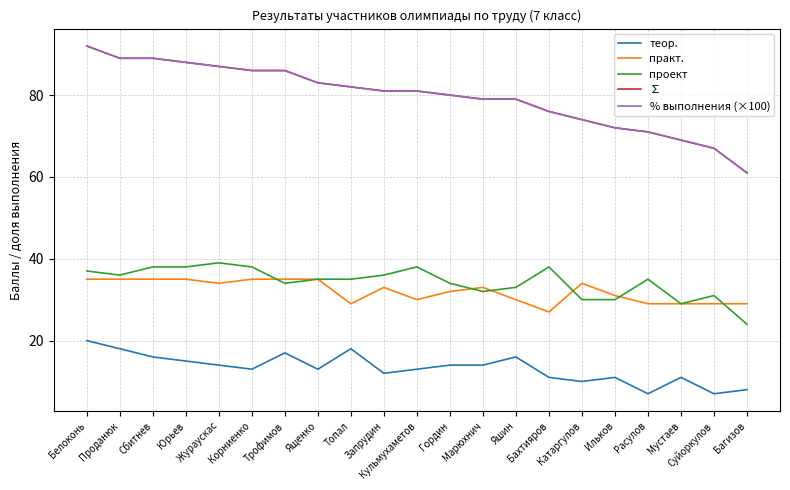

True or false: практ. has more than 2 points higher than both neighbors.

True